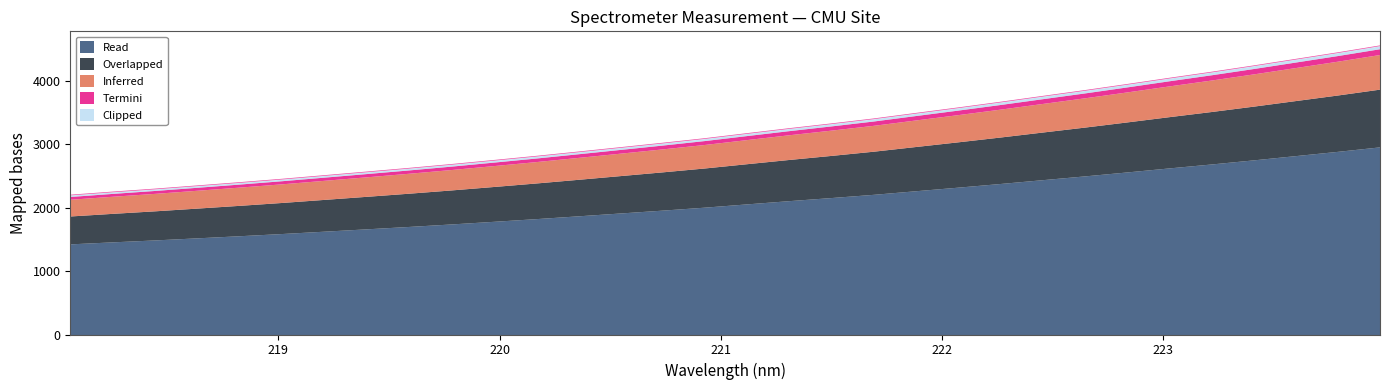

What is the label of the 20th point from the right?

220.3533